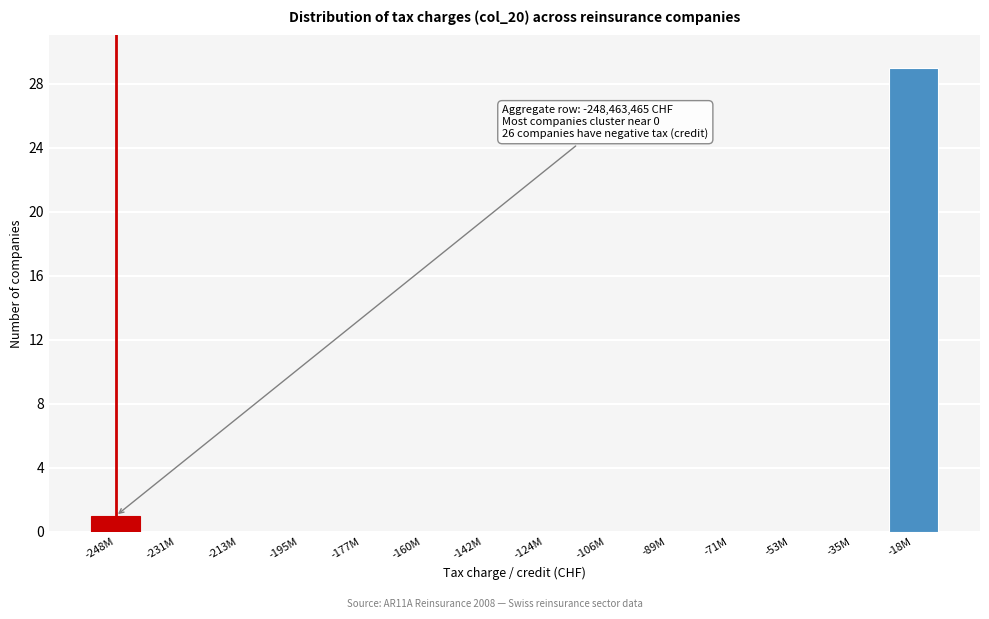

Reading left to right, list all the values displayed in this chart.

-248M=1	-231M=0	-213M=0	-195M=0	-177M=0	-160M=0	-142M=0	-124M=0	-106M=0	-89M=0	-71M=0	-53M=0	-35M=0	-18M=29